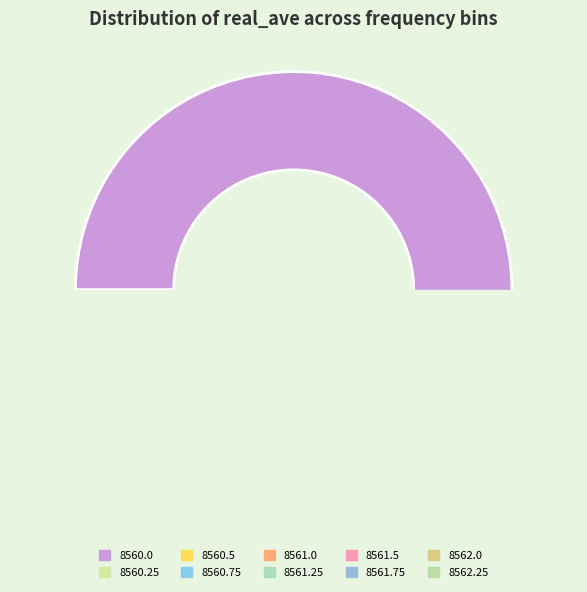

Which has a higher value, 8561.25 or 8560.75?

8560.75